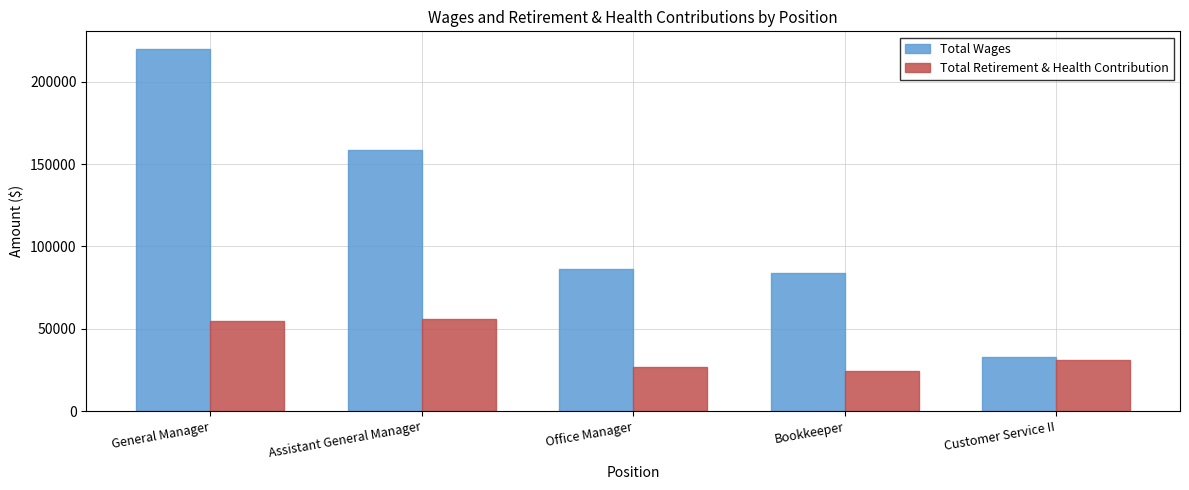

List the series in order of their peak value, highest first.

Total Wages, Total Retirement & Health Contribution